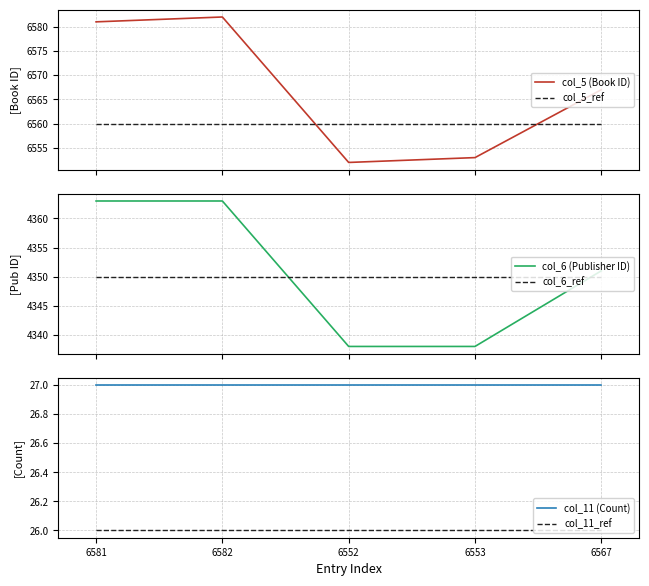

Is it true that col_5 (Book ID) equals 6552 at 6552?

True